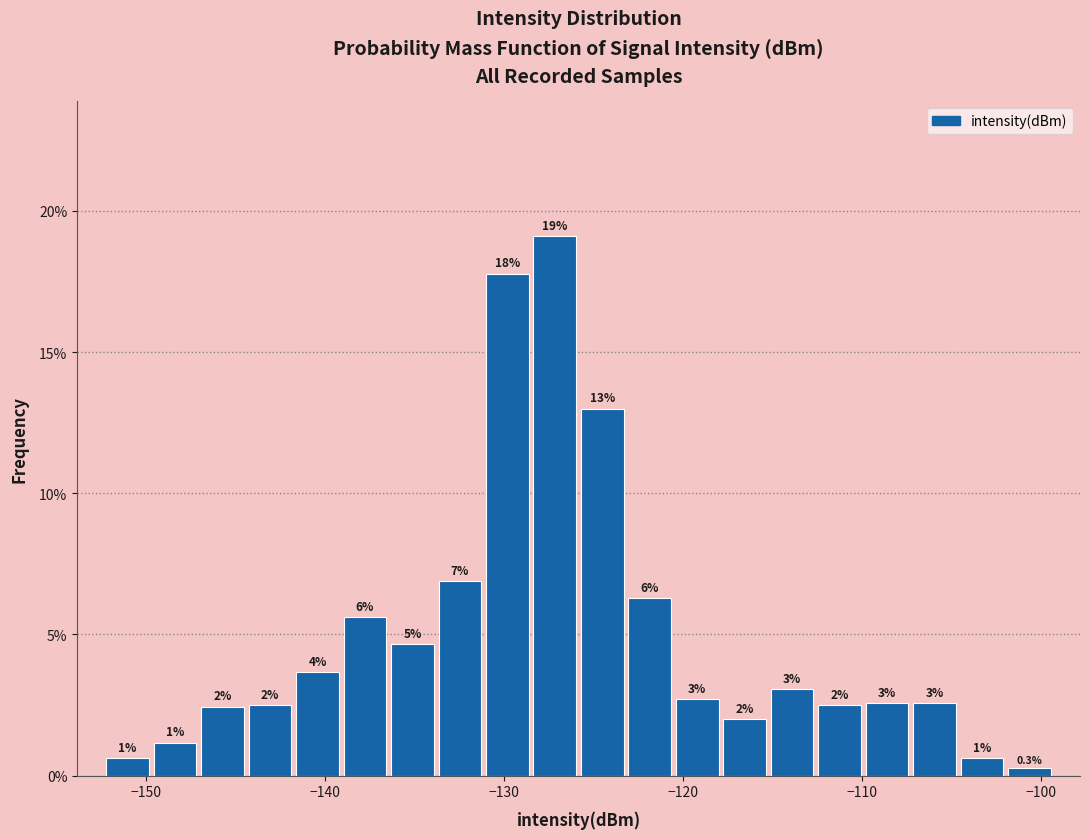

Around what value on the x-axis is the tallest bar? Give the approximate position of its centre, as read against the axis.

-127